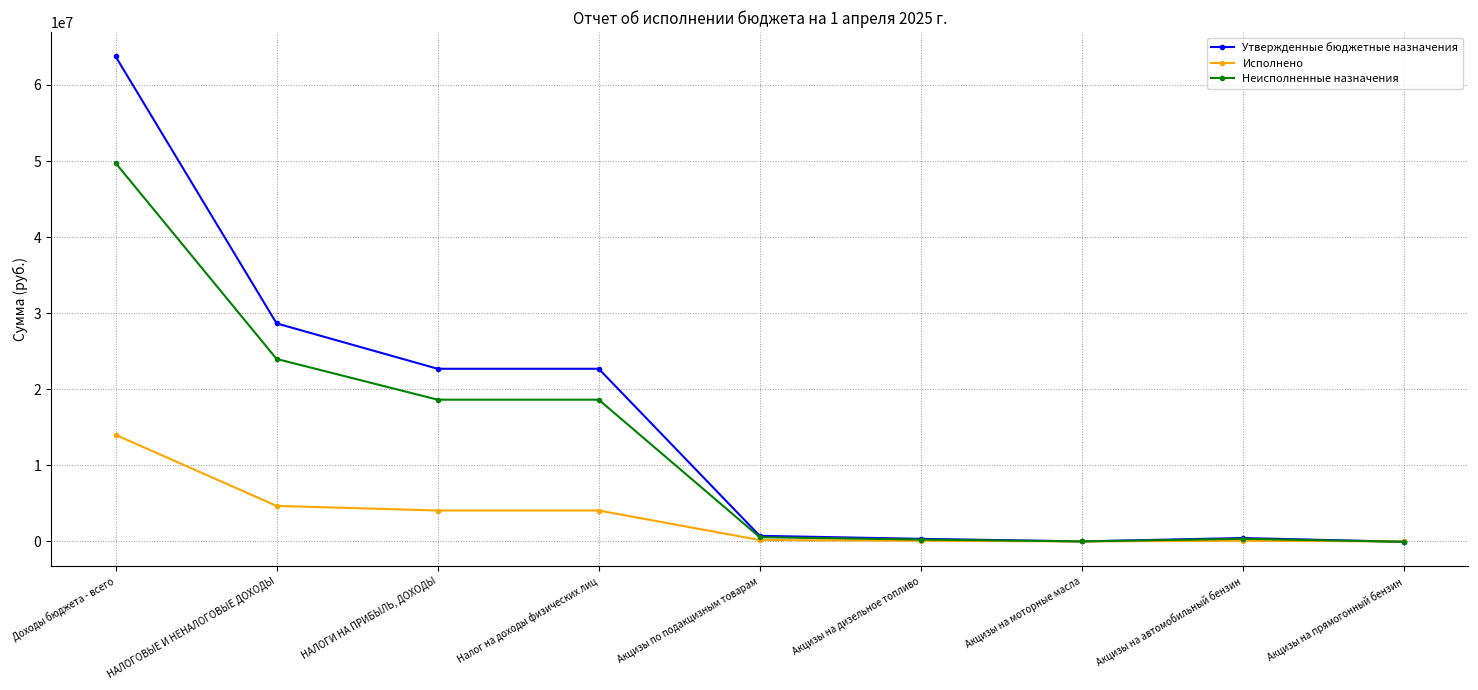

Rank the series by their average value, from lowest to highest.

Исполнено, Неисполненные назначения, Утвержденные бюджетные назначения